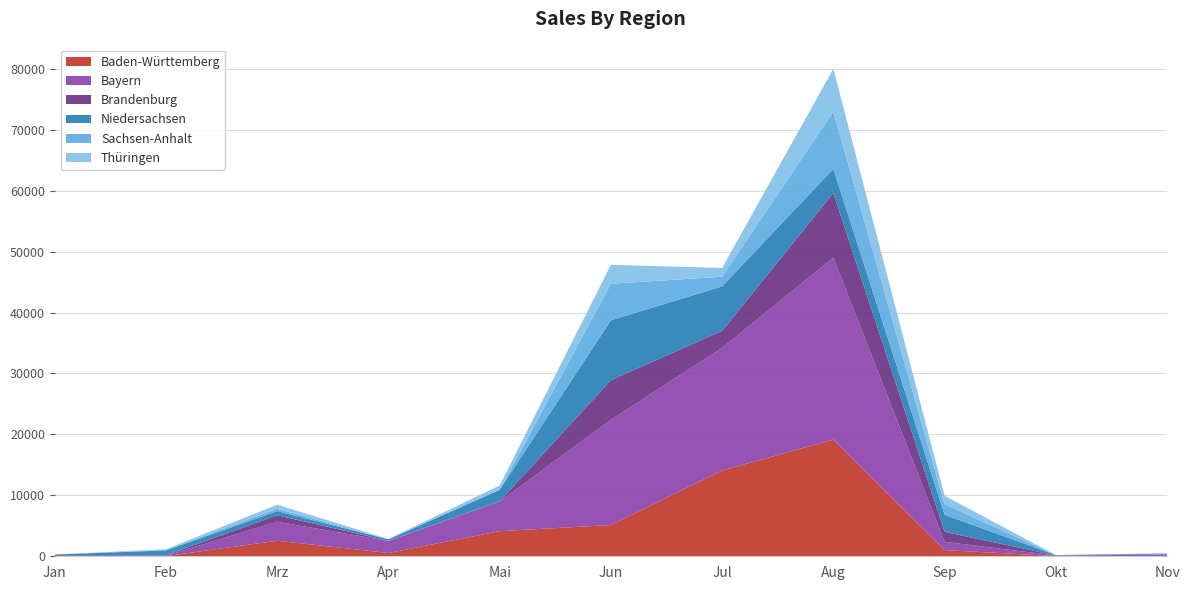

Reading left to right, extract all data points from this chart.

Baden-Württemberg: Jan=33	Feb=25	Mrz=2549	Apr=536	Mai=4117	Jun=5131	Jul=14071	Aug=19140	Sep=1014	Okt=36	Nov=52
Bayern: Jan=11	Feb=72	Mrz=3114	Apr=1983	Mai=4874	Jun=17258	Jul=20124	Aug=29858	Sep=1356	Okt=87	Nov=237
Brandenburg: Jan=124	Feb=84	Mrz=1064	Apr=39	Mai=23	Jun=6507	Jul=2792	Aug=10603	Sep=1637	Okt=13	Nov=27
Niedersachsen: Jan=118	Feb=778	Mrz=679	Apr=220	Mai=1894	Jun=9826	Jul=7305	Aug=3975	Sep=2810	Okt=60	Nov=125
Sachsen-Anhalt: Jan=3	Feb=100	Mrz=372	Apr=28	Mai=18	Jun=5999	Jul=1580	Aug=9399	Sep=1747	Okt=0	Nov=33
Thüringen: Jan=1	Feb=101	Mrz=686	Apr=30	Mai=683	Jun=3102	Jul=1439	Aug=7015	Sep=1365	Okt=3	Nov=16